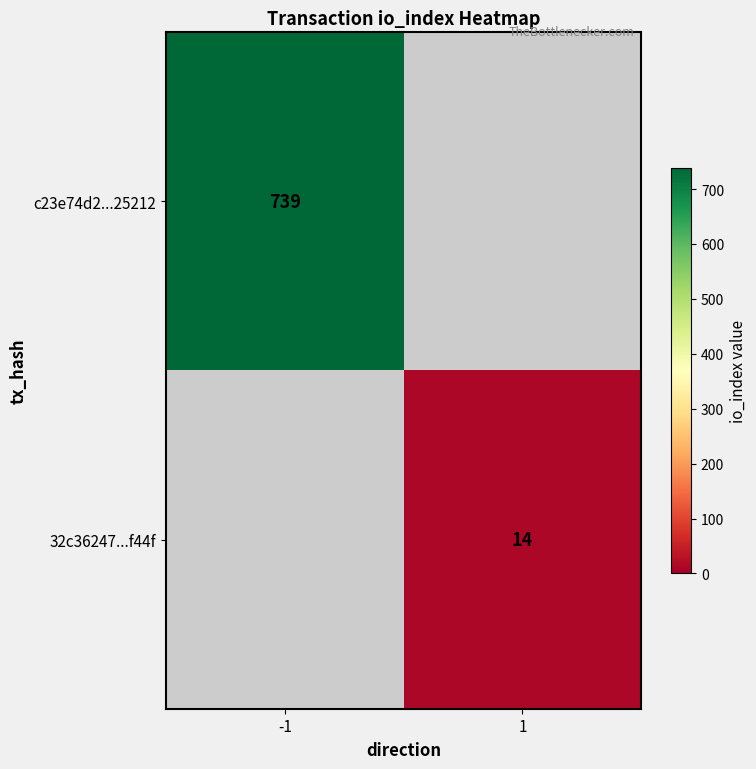

True or false: 32c36247...f44f has a value of 8 at 1.

False